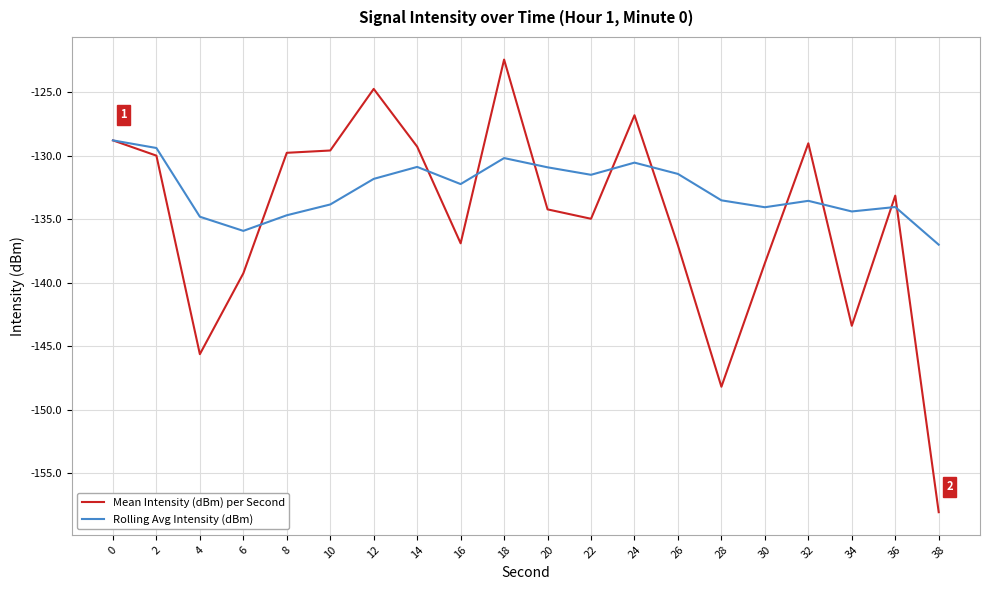

How many lines are shown in the chart?

2